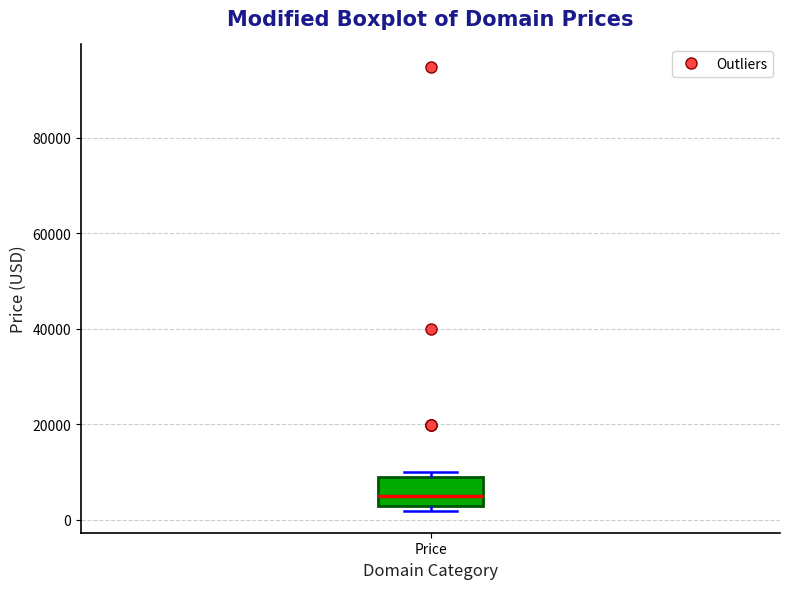

Transcribe this box plot: give where the median line is, the range the box spans, and where the two whiskers end, as read against the y-axis. The values are not printed on the chart, so give them approximately, as read against the axis.

median 4000, box 2000 to 8000, whiskers 2000 (just below the box's lower edge) to 10000